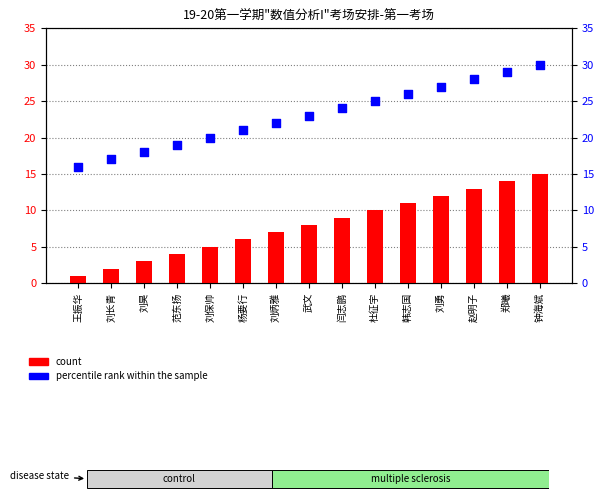

What is the total value across all series at 韩志国?

37